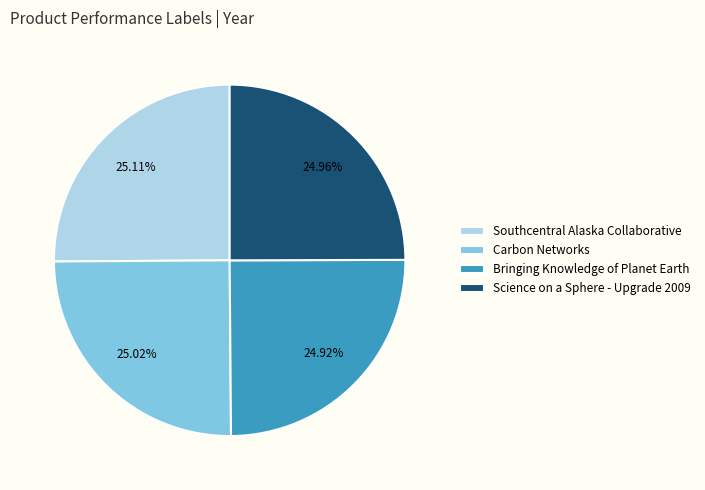

Approximately how many times larger is the value at Science on a Sphere - Upgrade 2009 compared to Carbon Networks?

1.0